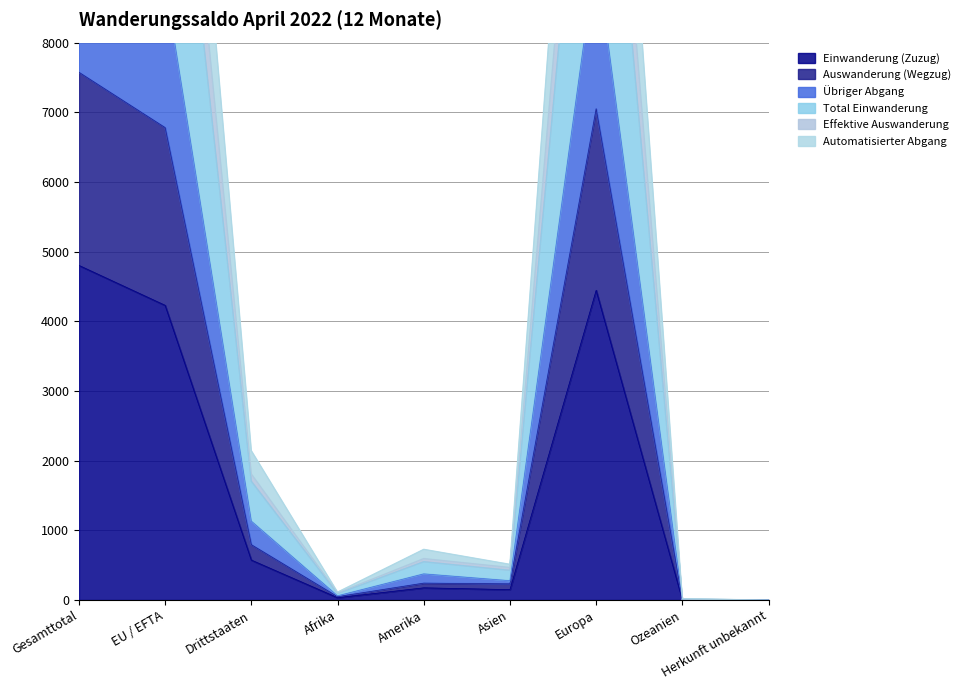

The value of Total Einwanderung at Ozeanien is 11. True or false?

True